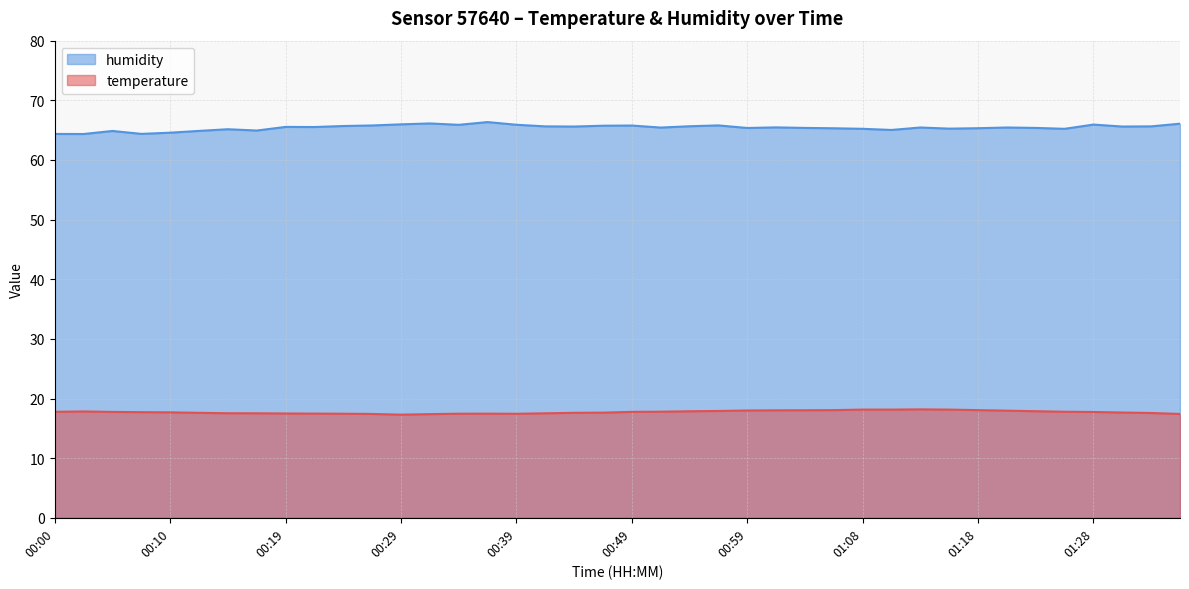

Is it true that temperature equals 17.3 at 00:29?

True